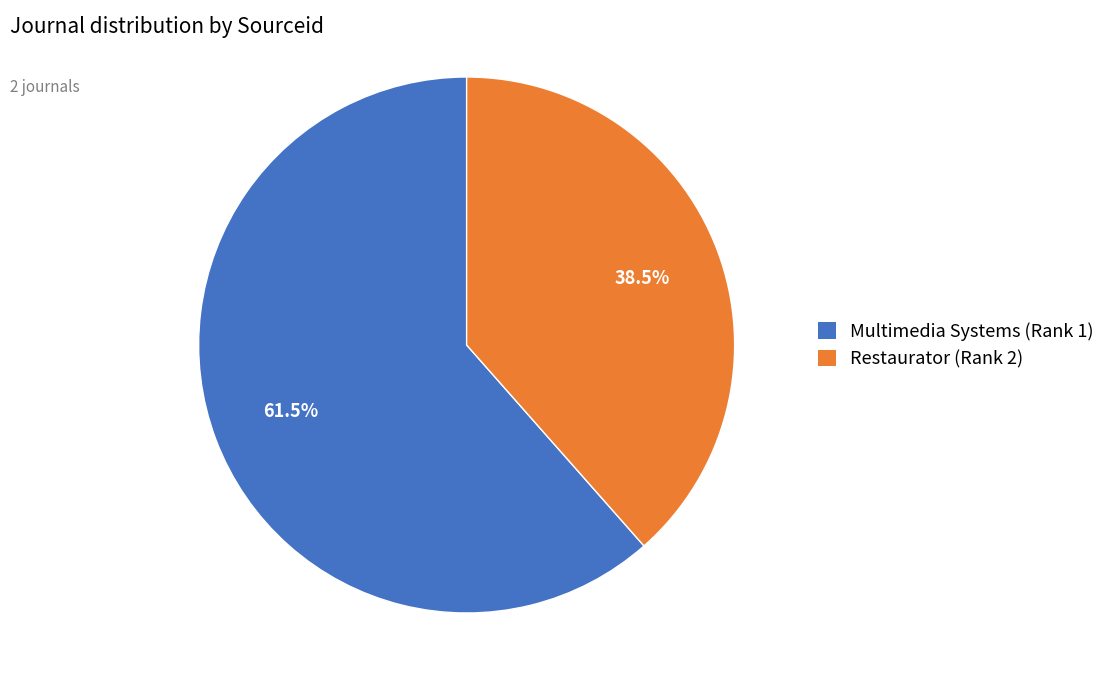

Which has a higher value, Restaurator (Rank 2) or Multimedia Systems (Rank 1)?

Multimedia Systems (Rank 1)